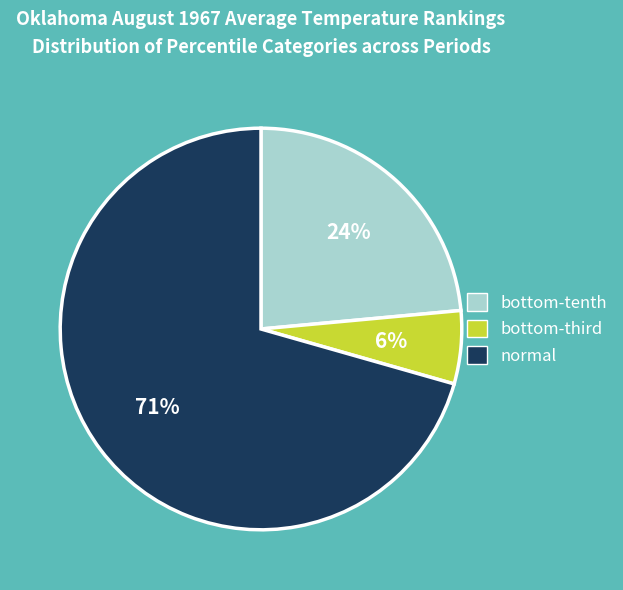

To the nearest percent, what is the average slice percentage?

33%